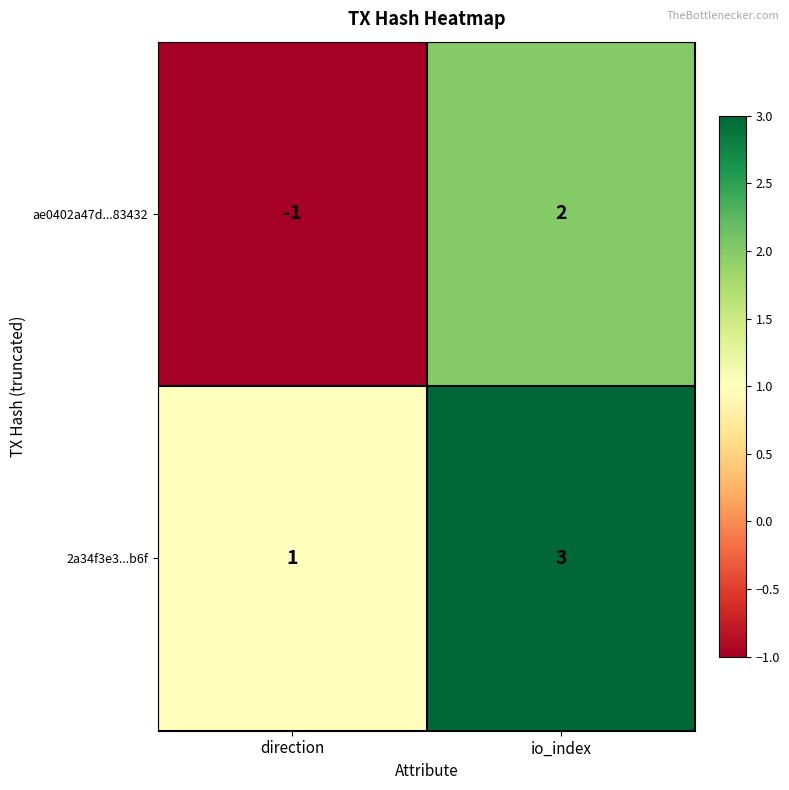

What is the difference between the maximum and minimum values in the ae0402a47d...83432 series?

3